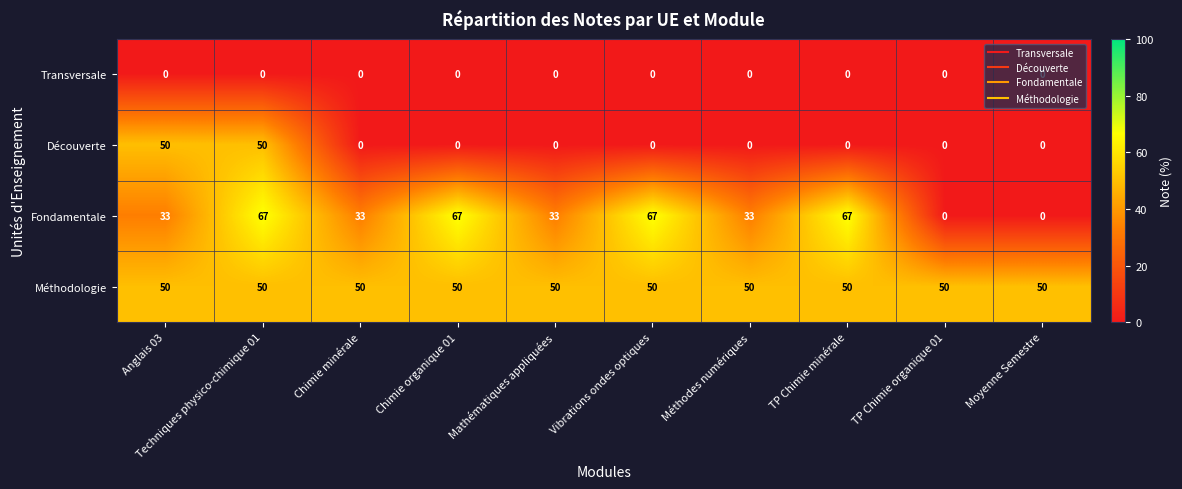

Rank the series by their average value, from lowest to highest.

Transversale, Découverte, Fondamentale, Méthodologie